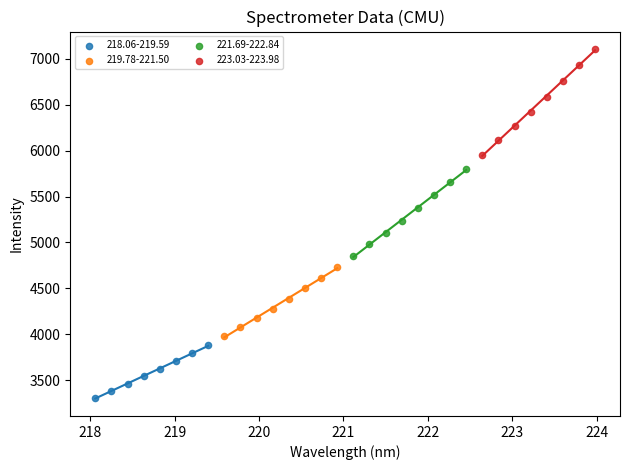

Which series contains the highest Y value?

223.03-223.98